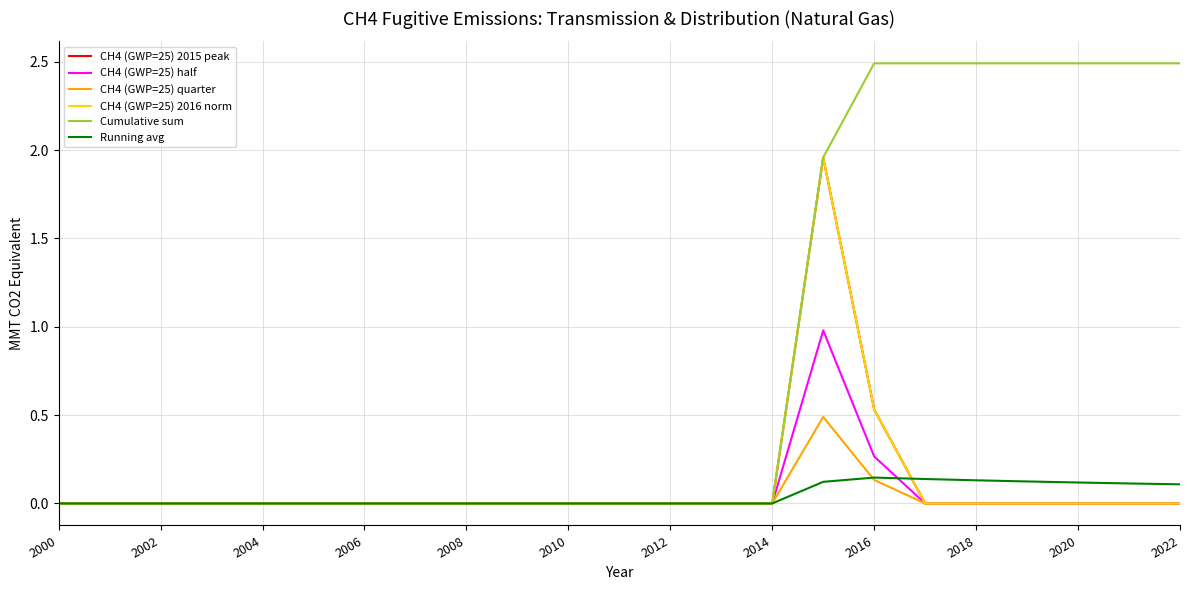

True or false: CH4 (GWP=25) 2016 norm and CH4 (GWP=25) half intersect in this chart.

False